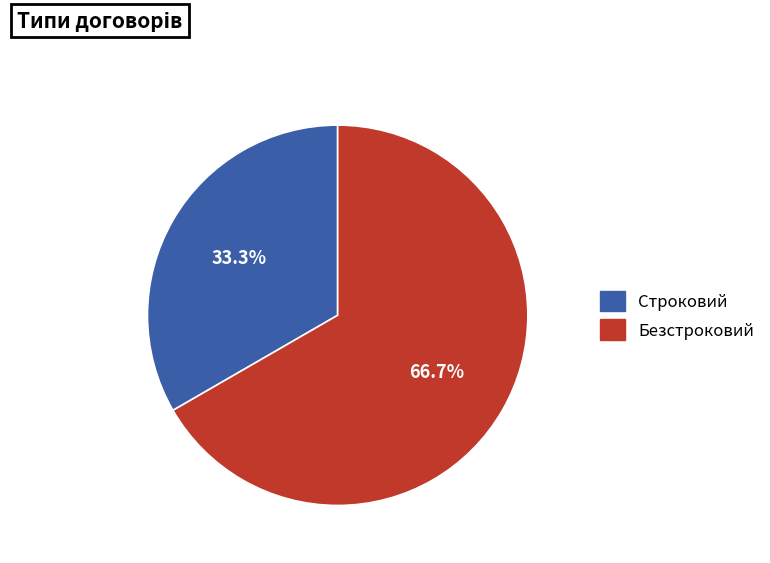

To the nearest percent, what percentage of the pie is Безстроковий?

67%